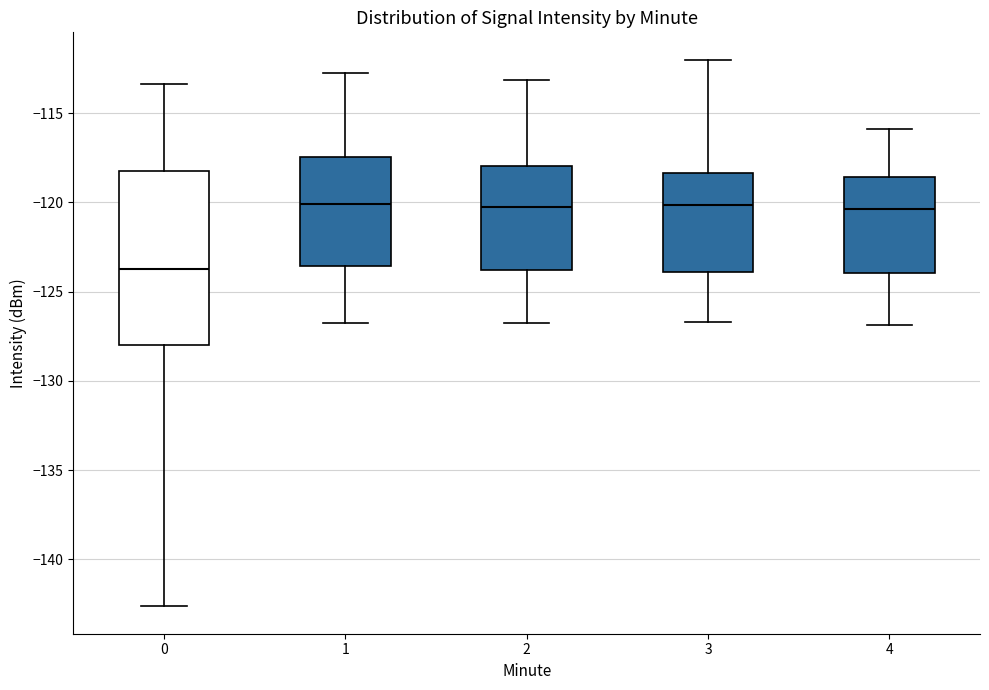

Comparing the boxes themselves (not the whiskers), which one is the tallest?

0